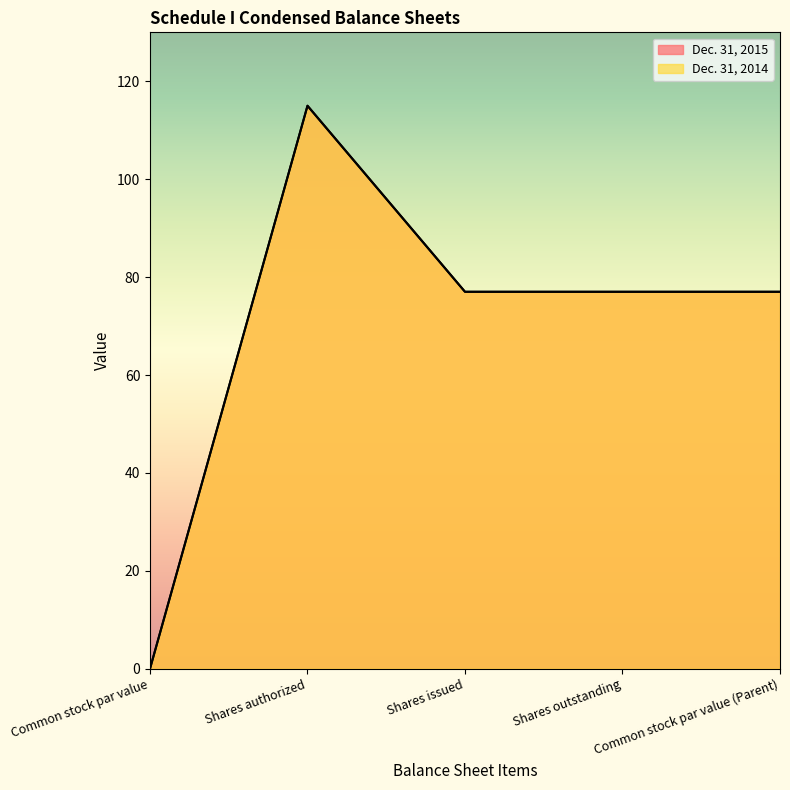

What is the label of the 1st point from the right?

Common stock par value (Parent)